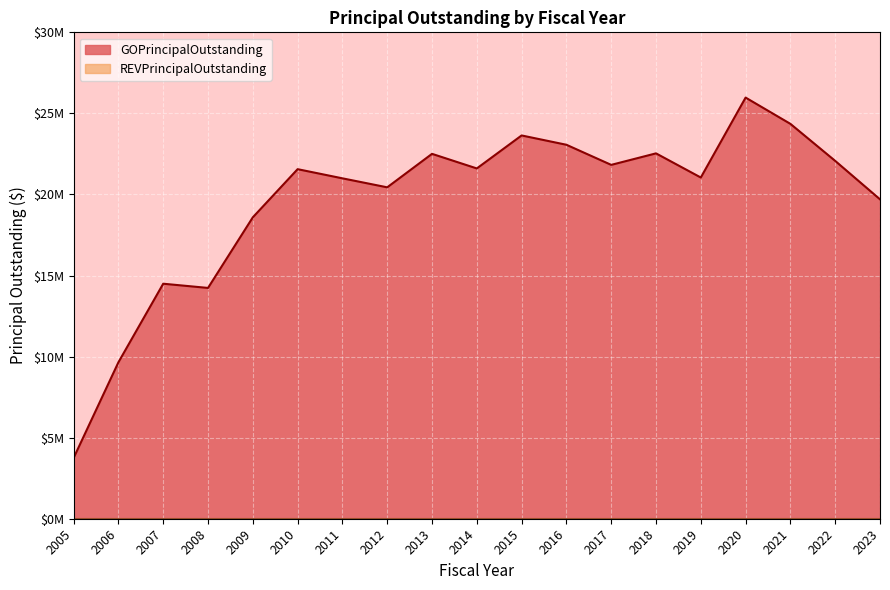

Does the chart display data point markers on the line(s)?

No